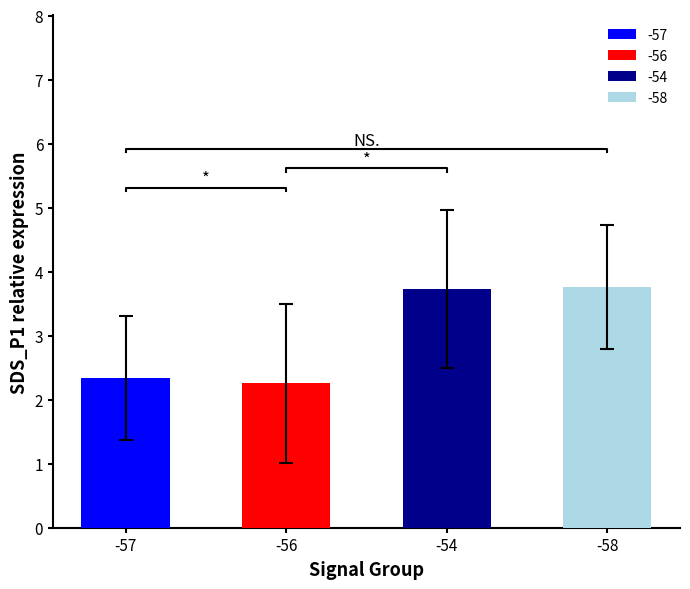

What is the minimum value shown in the chart?

1.1